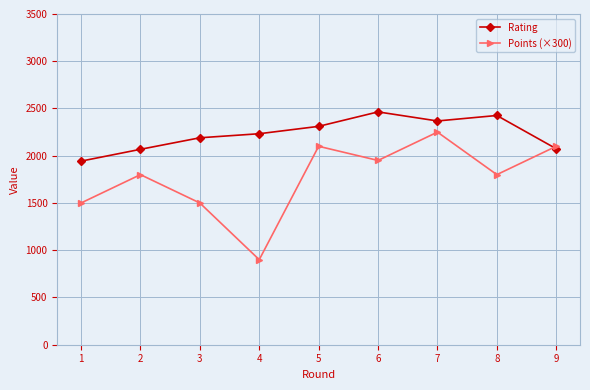

Which series changed the most between 1 and 2?

Points (×300)